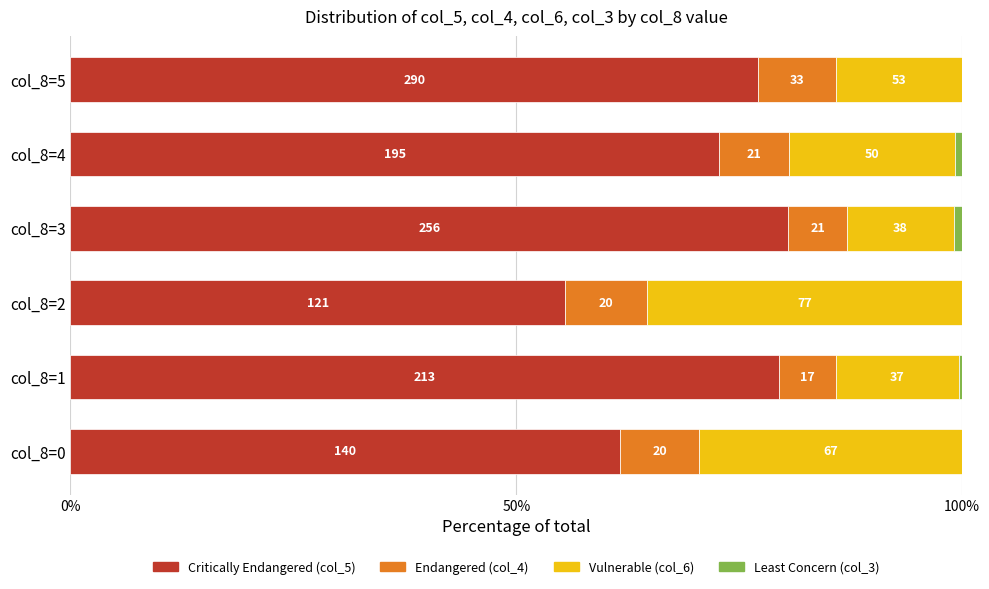

What is the label of the 2nd bar from the right?

4